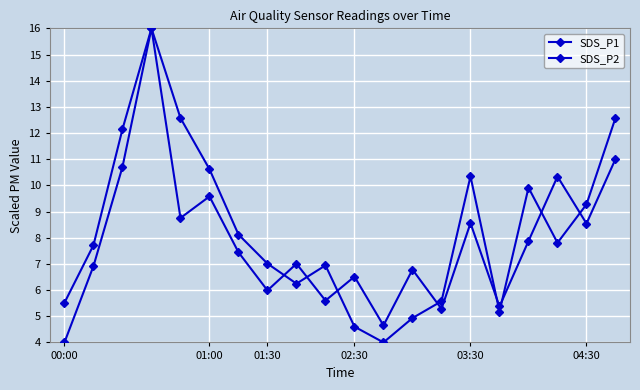

How many data points does each series have?

20